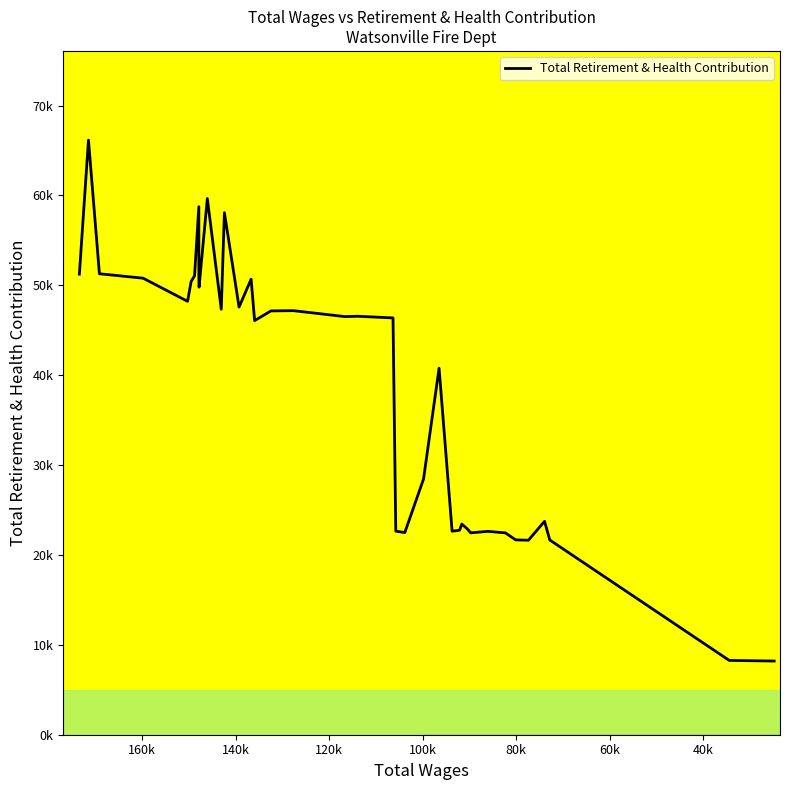

The value at 33 is 10904. True or false?

False